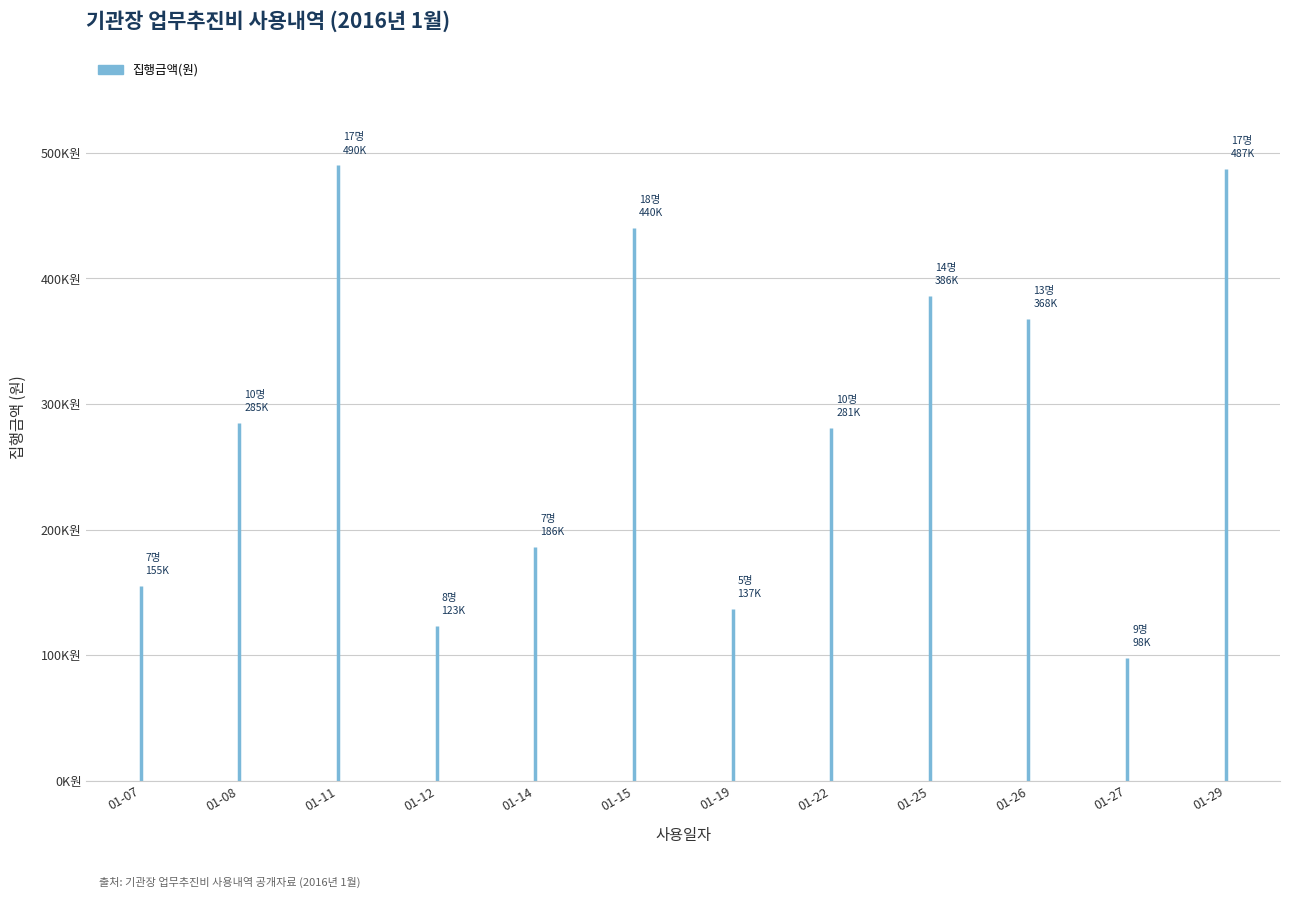

Where is the data nearest to the value 294000?

2016-01-08